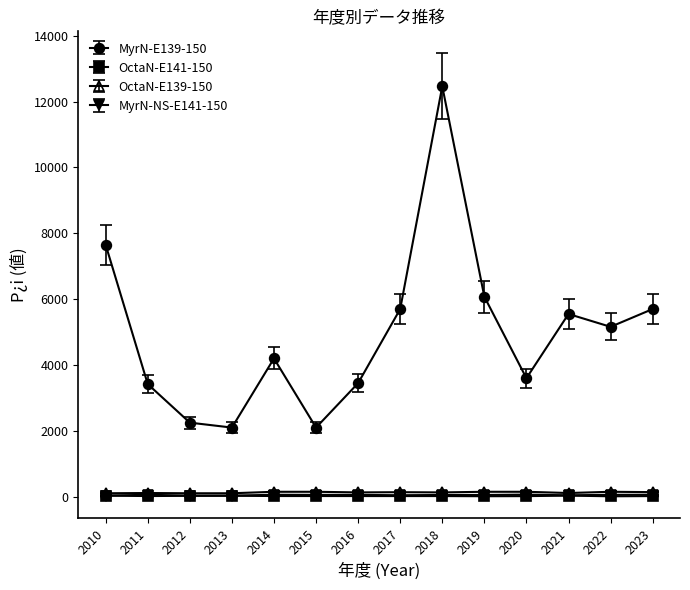

How many lines are shown in the chart?

4